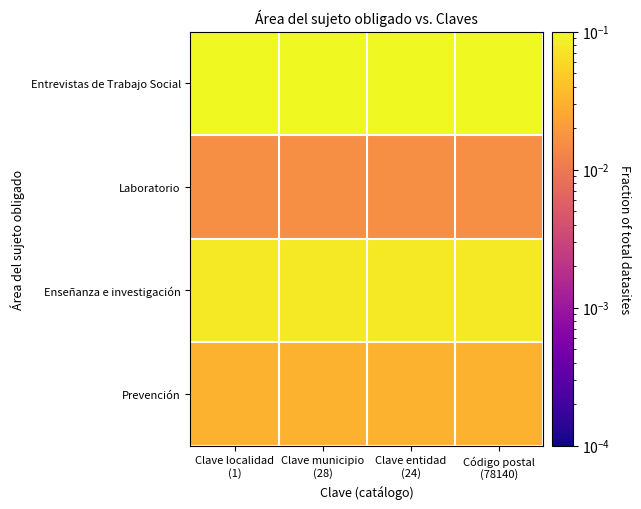

Reading right to left, transcribe all the data shown in this chart.

Entrevistas de Trabajo Social: Código postal
(78140)=0.1	Clave entidad
(24)=0.1	Clave municipio
(28)=0.1	Clave localidad
(1)=0.1
Laboratorio: Código postal
(78140)=0.0	Clave entidad
(24)=0.0	Clave municipio
(28)=0.0	Clave localidad
(1)=0.0
Enseñanza e investigación: Código postal
(78140)=0.1	Clave entidad
(24)=0.1	Clave municipio
(28)=0.1	Clave localidad
(1)=0.1
Prevención: Código postal
(78140)=0.0	Clave entidad
(24)=0.0	Clave municipio
(28)=0.0	Clave localidad
(1)=0.0